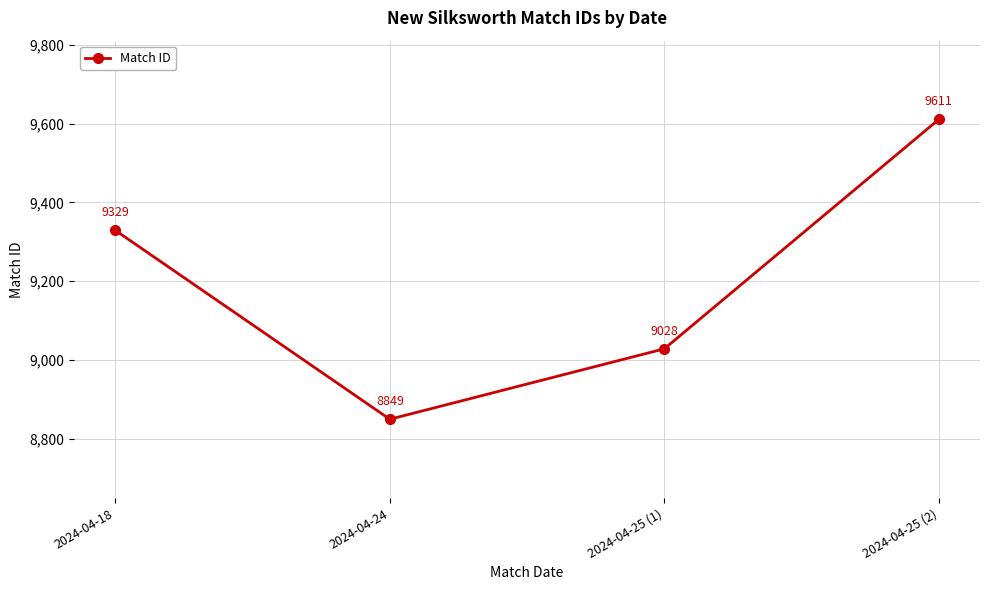

Reading left to right, what are all the values shown in this chart?

2024-04-18=9329	2024-04-24=8849	2024-04-25 (1)=9028	2024-04-25 (2)=9611